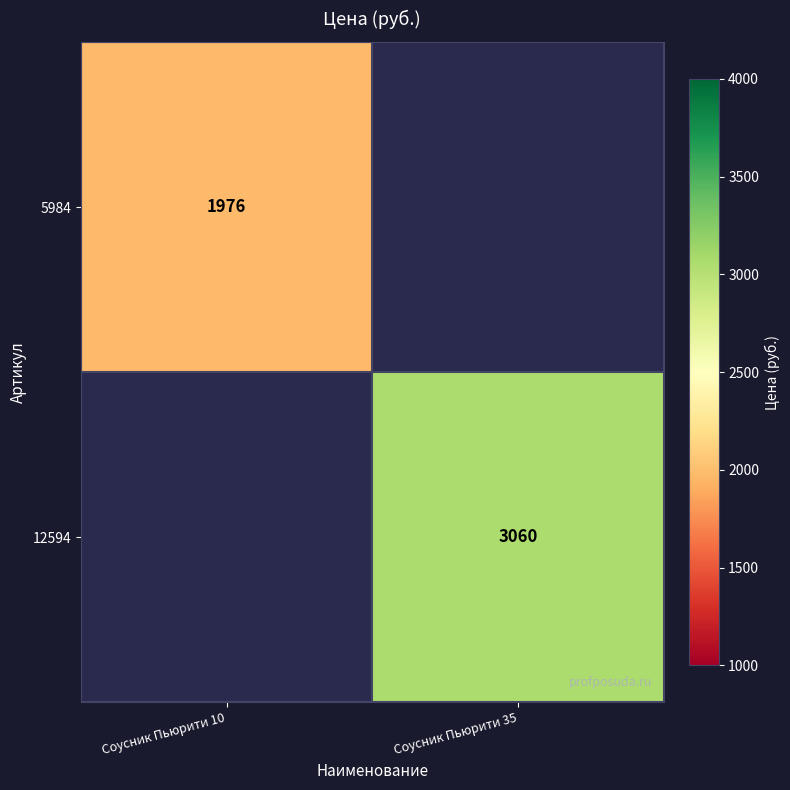

How many series are shown in this chart?

2